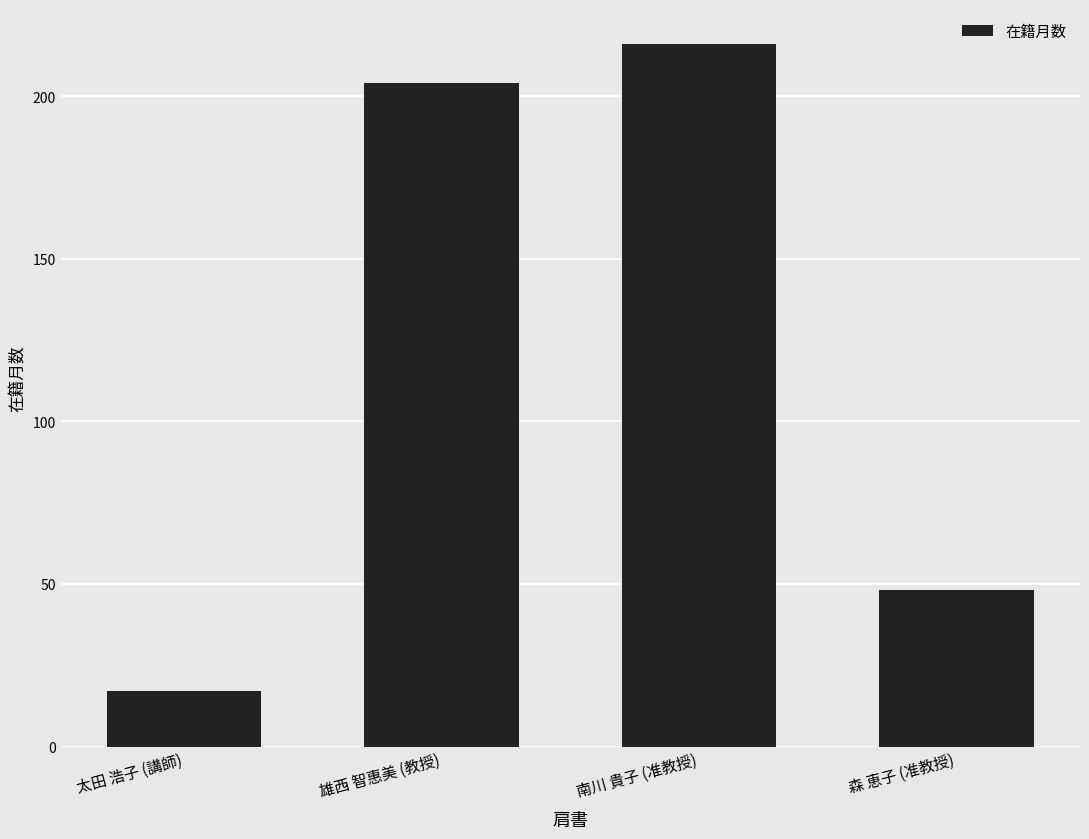

List the labels in order of value, largest first.

南川 貴子 (准教授), 雄西 智惠美 (教授), 森 恵子 (准教授), 太田 浩子 (講師)